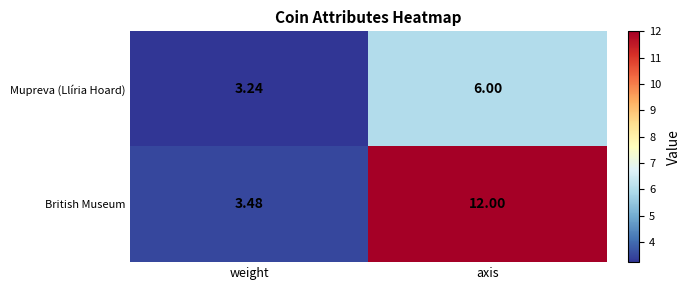

At which label is British Museum closest to 7?

weight